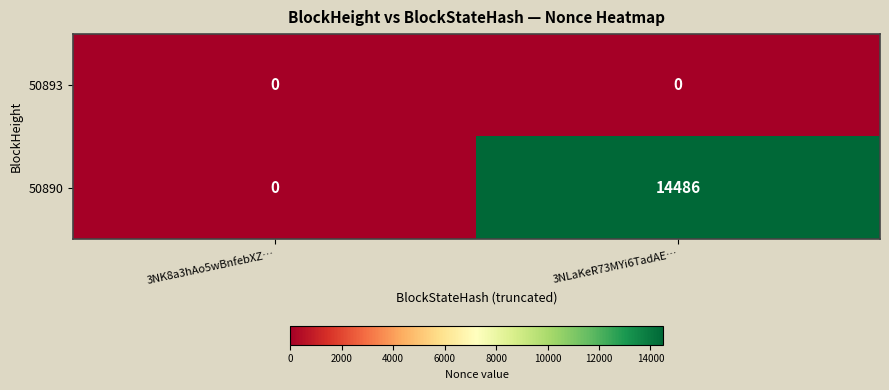

Which series has the widest spread of values?

50890